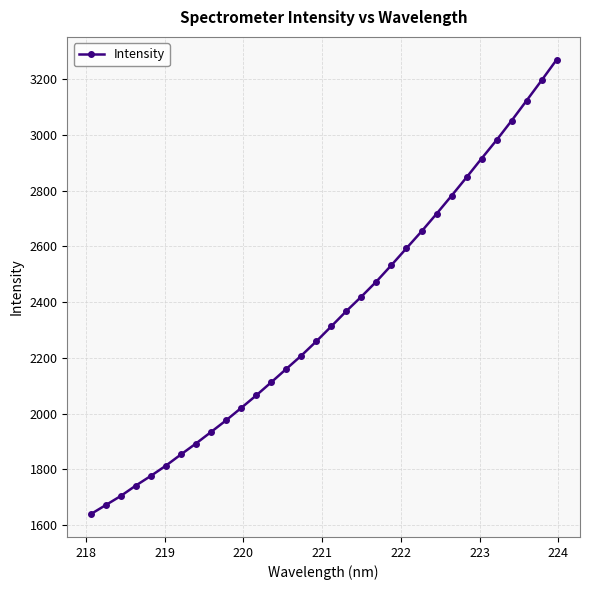

What is the difference between the maximum and minimum values?

1631.6